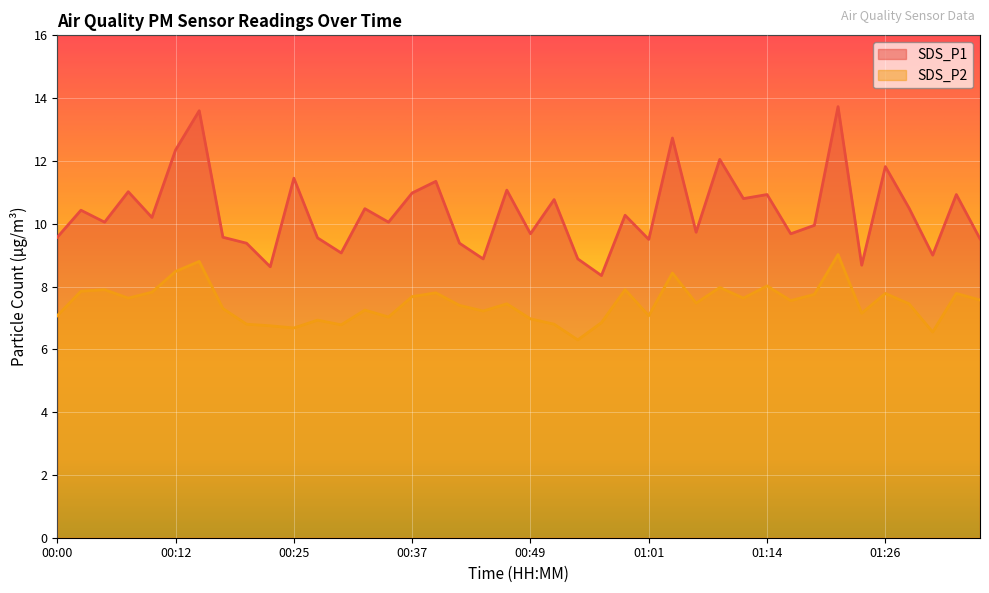

True or false: SDS_P1 and SDS_P2 intersect in this chart.

False